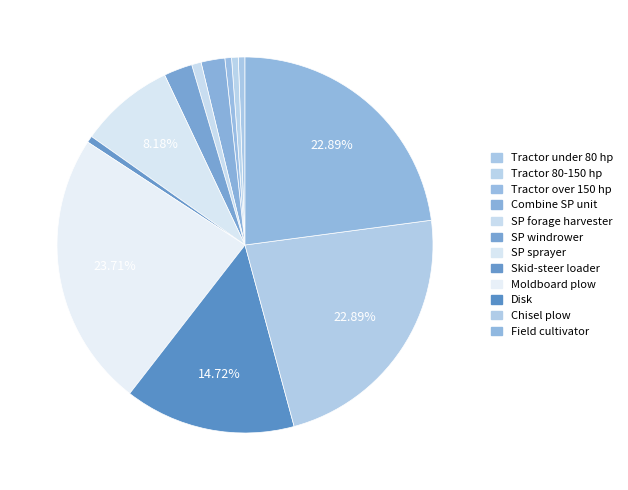

Count the number of slices in the pie.

12